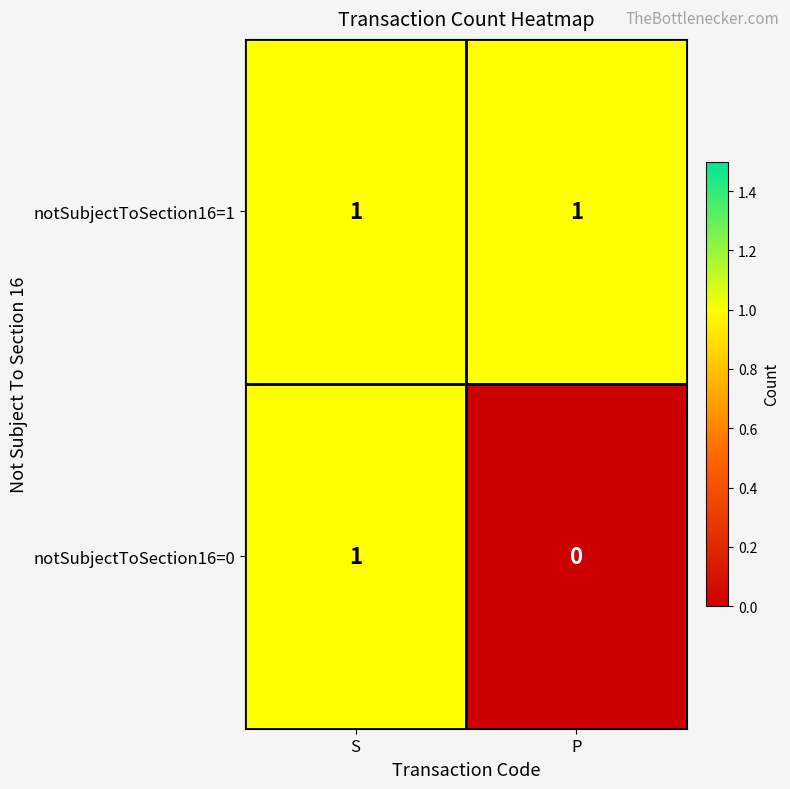

At P, list the series in order from smallest to largest.

notSubjectToSection16=0, notSubjectToSection16=1